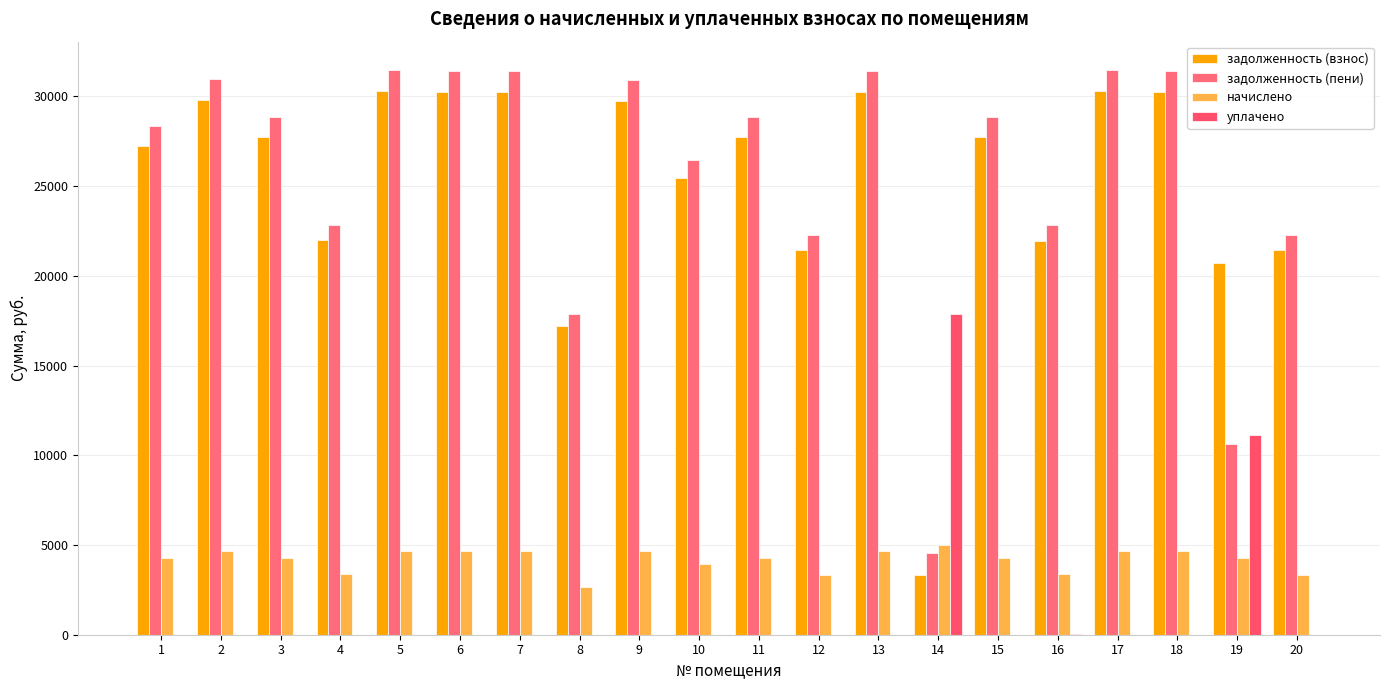

The value of уплачено at 5 is 0.0. True or false?

True